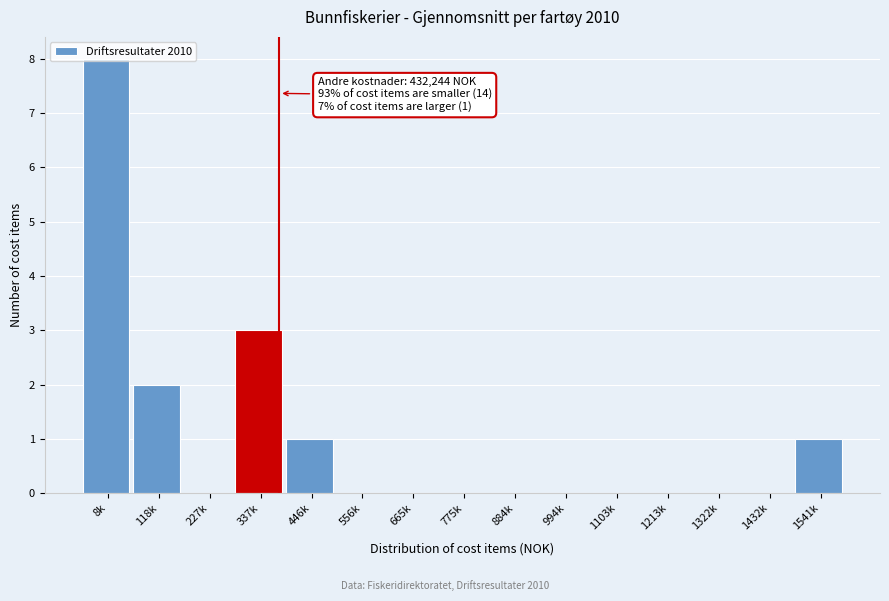

Which label corresponds to the largest value in the chart?

8k